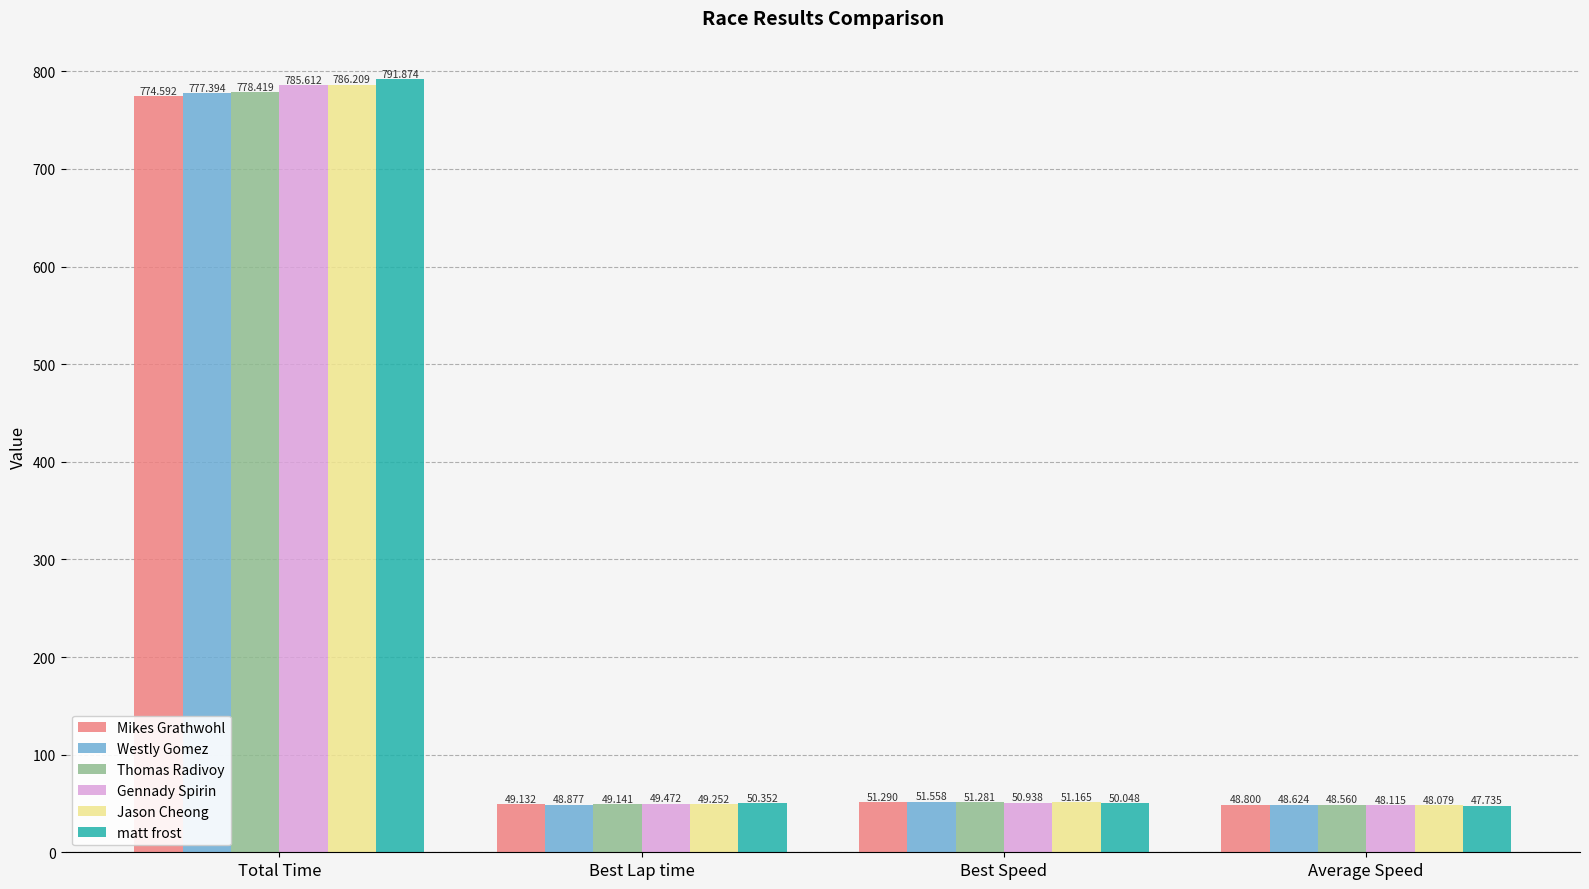

Reading left to right, extract all data points from this chart.

Mikes Grathwohl: Total Time=774.6	Best Lap time=49.1	Best Speed=51.3	Average Speed=48.8
Westly Gomez: Total Time=777.4	Best Lap time=48.9	Best Speed=51.6	Average Speed=48.6
Thomas Radivoy: Total Time=778.4	Best Lap time=49.1	Best Speed=51.3	Average Speed=48.6
Gennady Spirin: Total Time=785.6	Best Lap time=49.5	Best Speed=50.9	Average Speed=48.1
Jason Cheong: Total Time=786.2	Best Lap time=49.3	Best Speed=51.2	Average Speed=48.1
matt frost: Total Time=791.9	Best Lap time=50.4	Best Speed=50.0	Average Speed=47.7